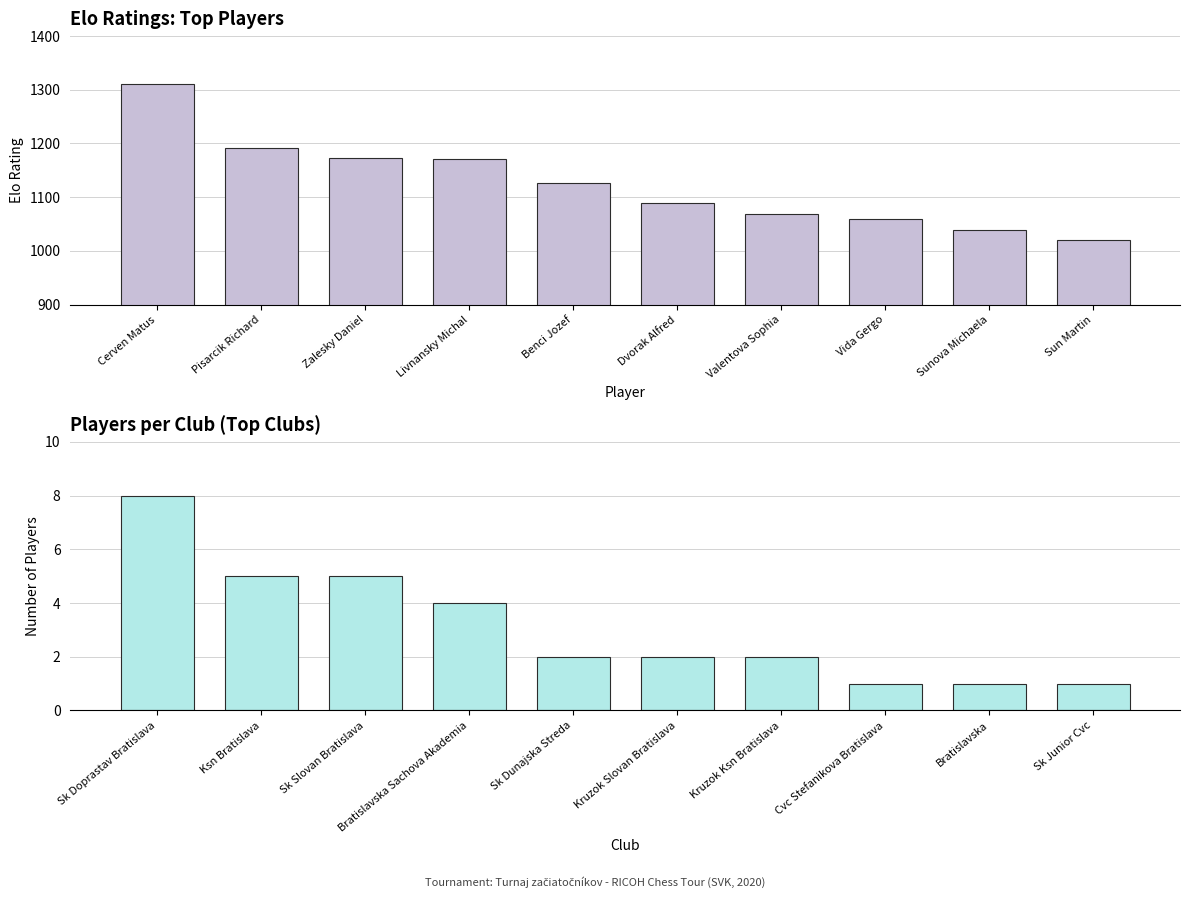

Which series has the largest range (max minus min)?

Elo Rating